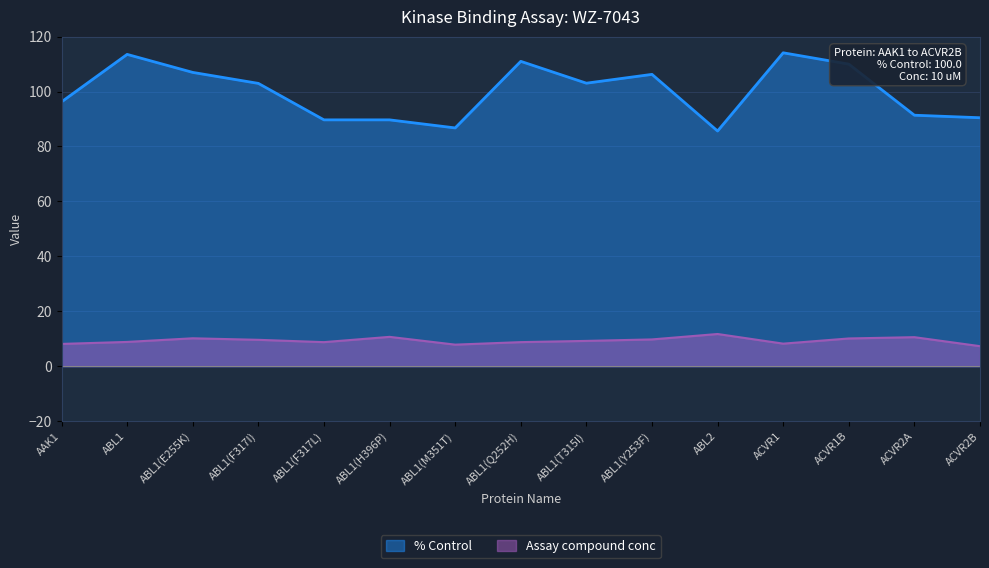

What is the total value across all series at ABL1(F317I)?

112.6